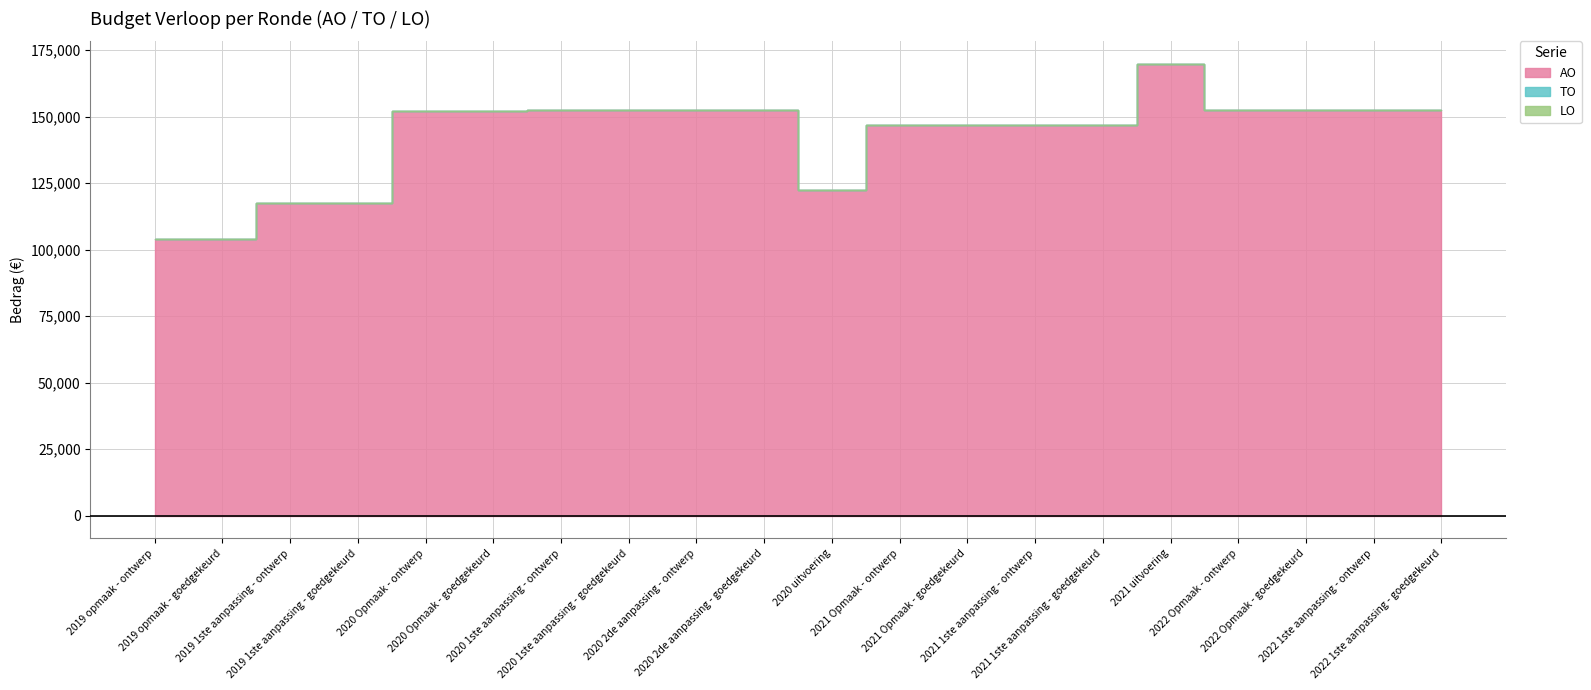

What is the label of the 7th point from the left?

2020 1ste aanpassing - ontwerp